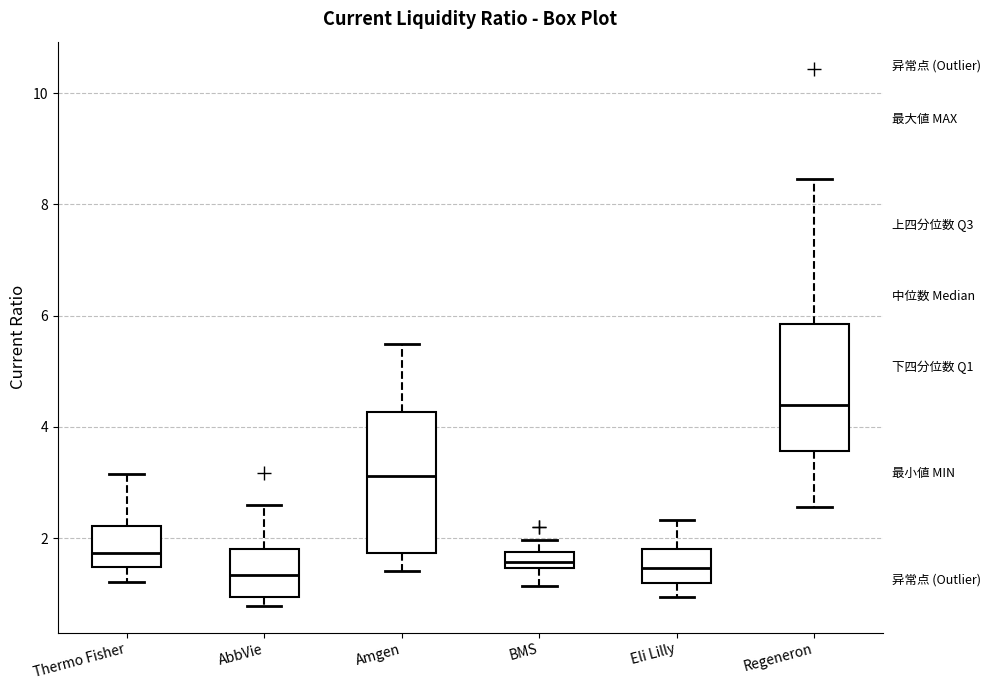

Which box is the tallest, from its lower edge to its upper edge?

Amgen